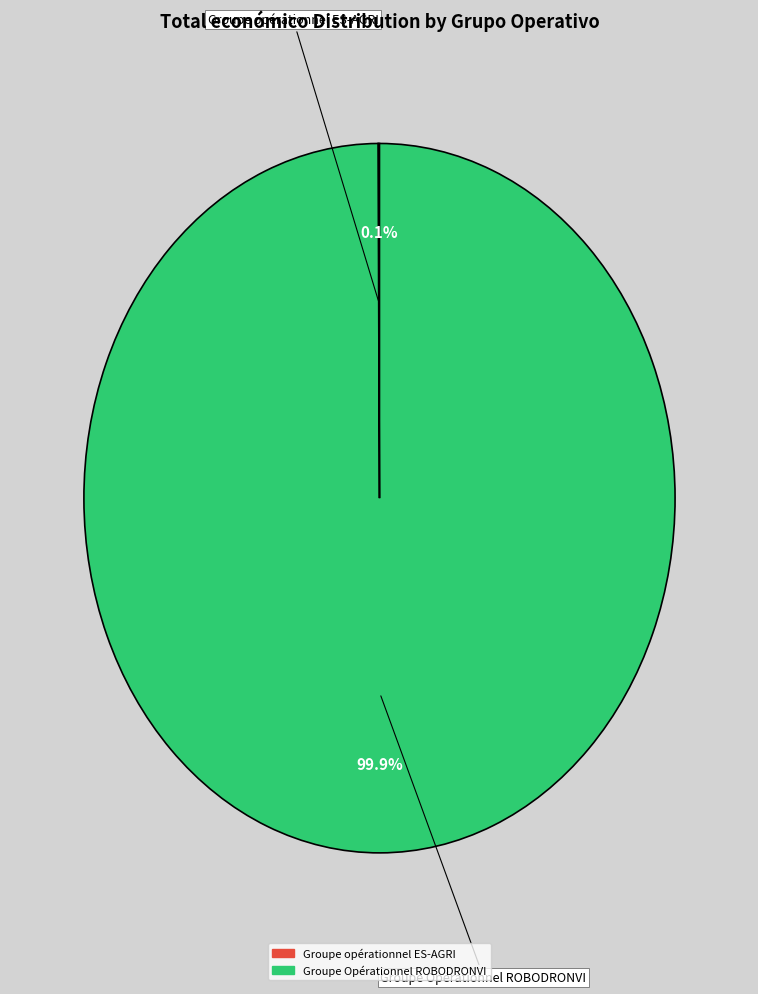

What is the largest slice in the pie chart?

Groupe Opérationnel ROBODRONVI